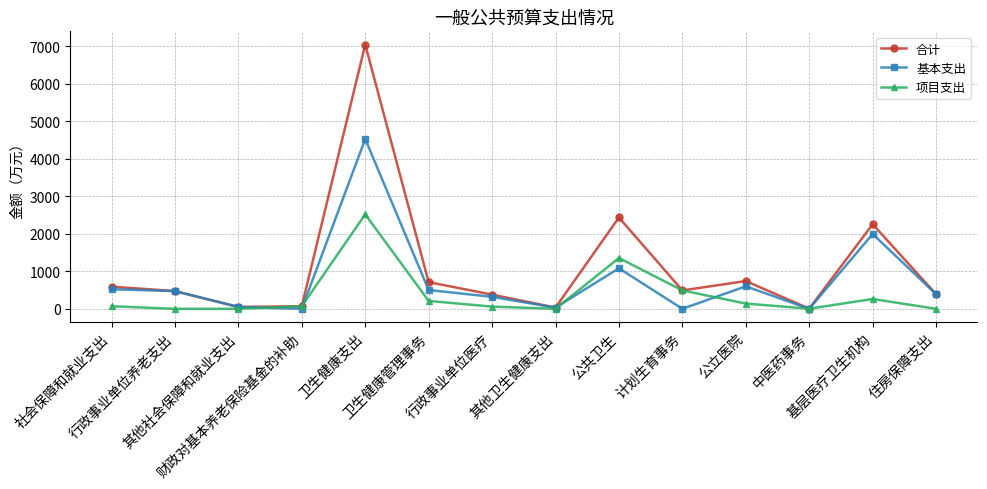

At which label does 基本支出 first exceed 471?

社会保障和就业支出